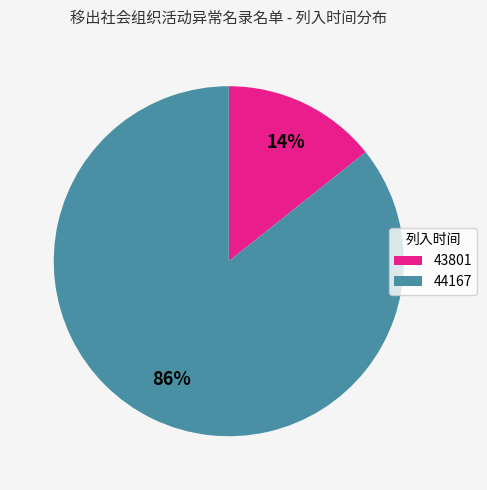

Do 44167 and 43801 together represent more than half of the pie?

Yes